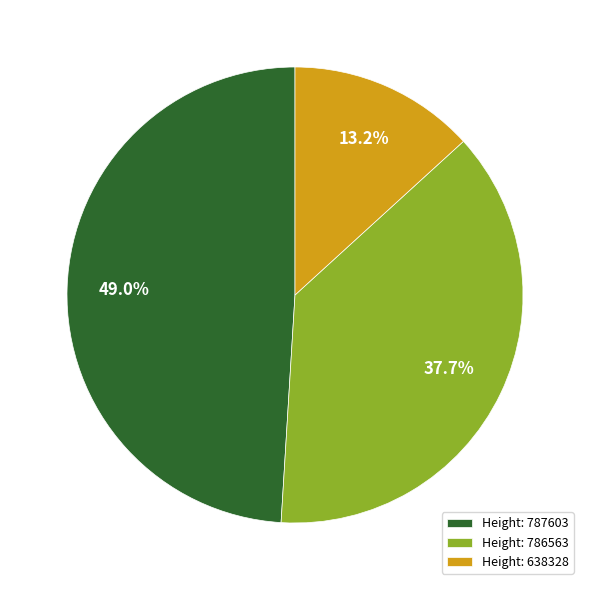

Does Height: 786563 represent more than half of the total?

No